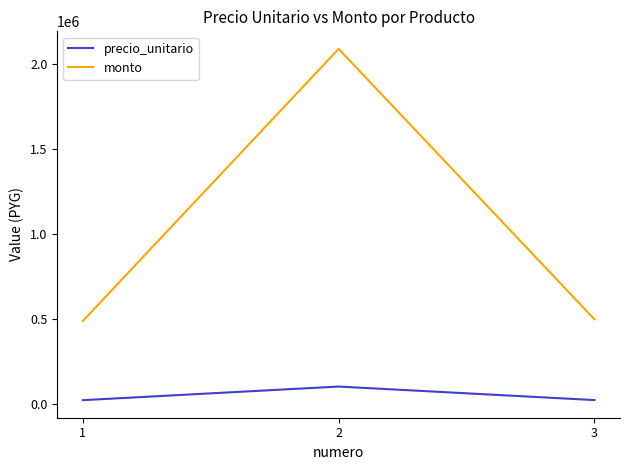

Is the value of monto at 1 greater than the value of precio_unitario at 3?

Yes